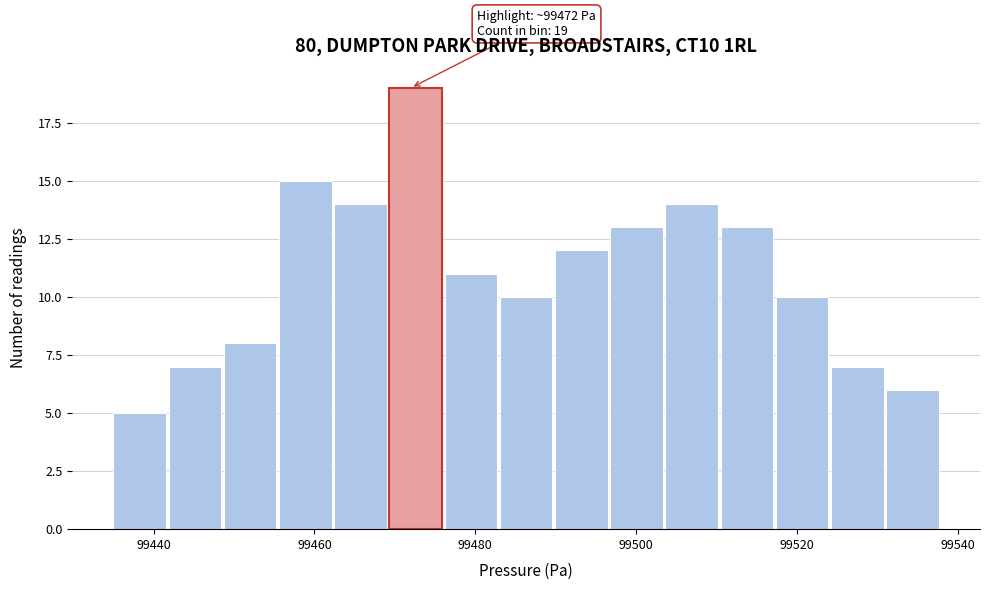

Read against the x-axis, roughly where is the centre of the tallest bar?

99472